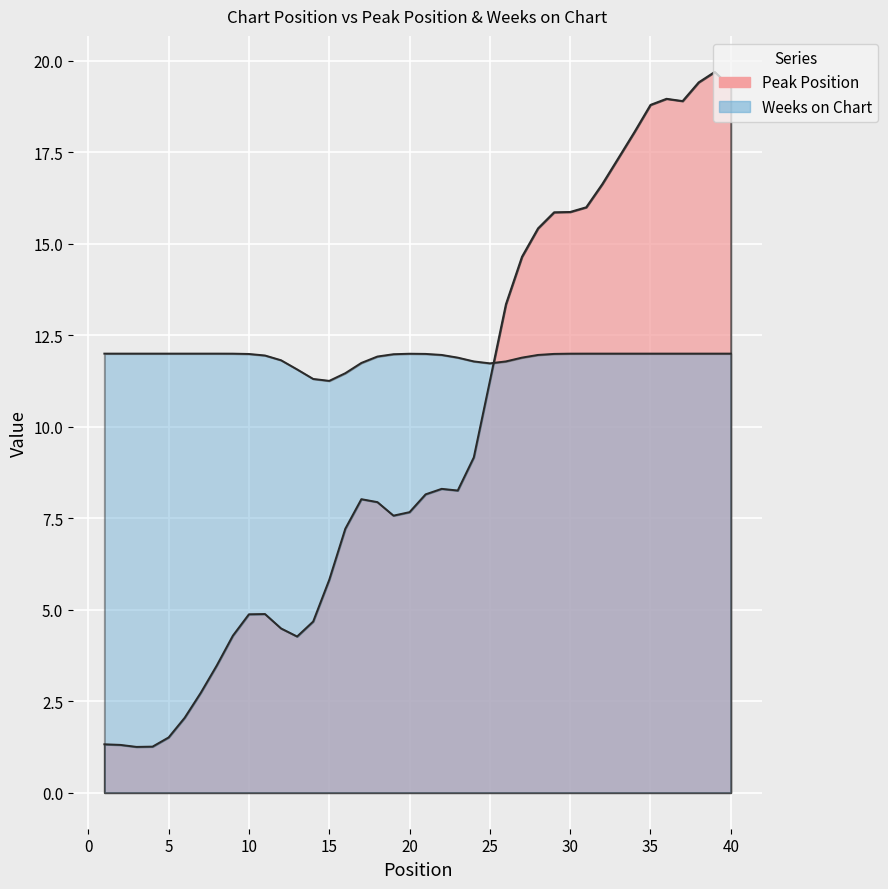

What is the minimum value shown in the chart?

1